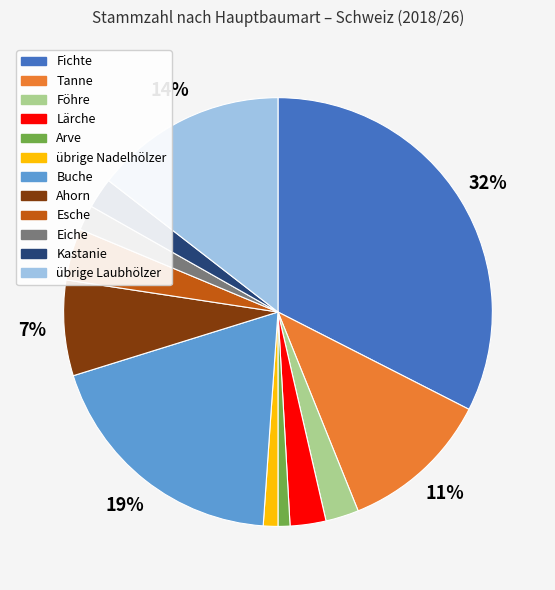

Combined, do Lärche and Tanne account for over 50%?

No